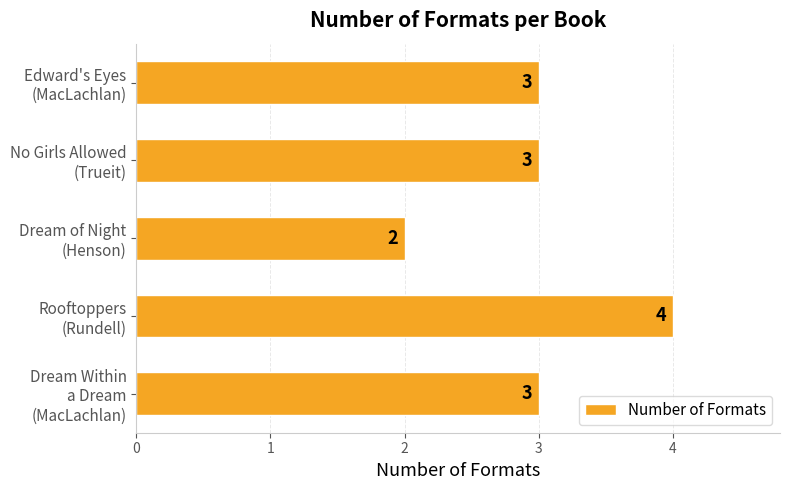

What is the average value?

3